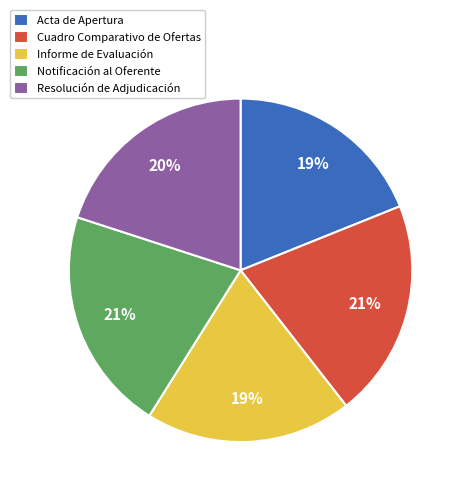

How many slices are in this pie chart?

5